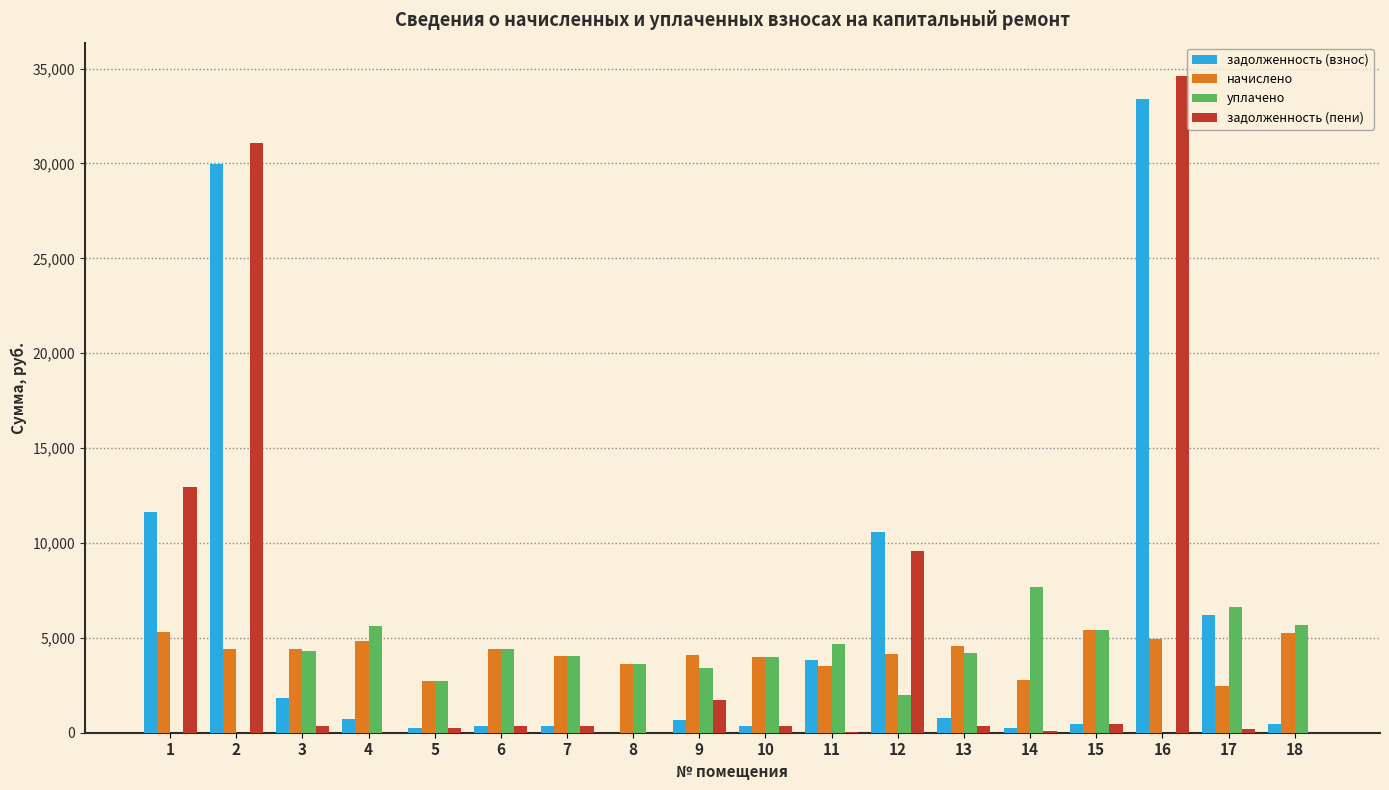

The value of задолженность (взнос) at 15 is 449.8. True or false?

True